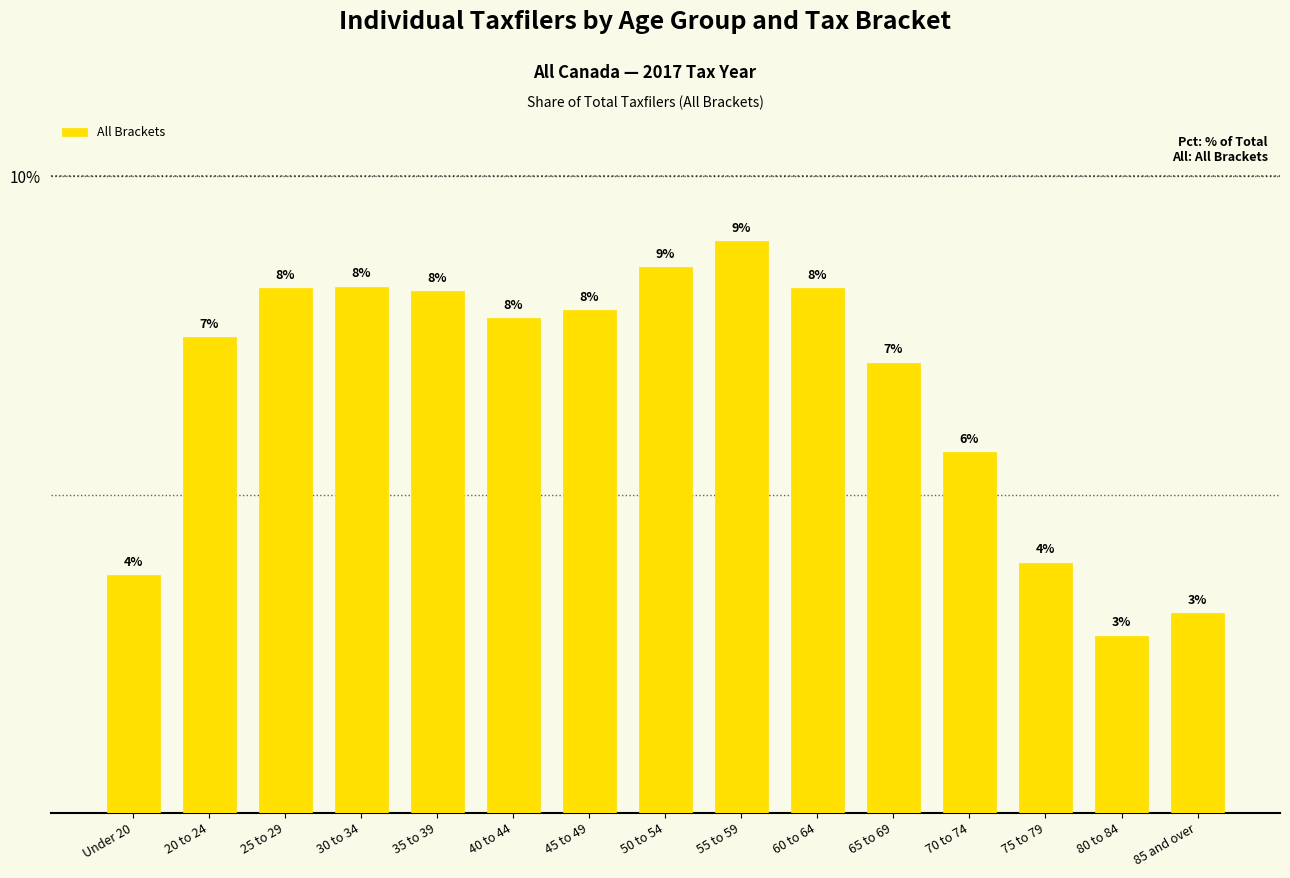

How many bars are there in total?

15